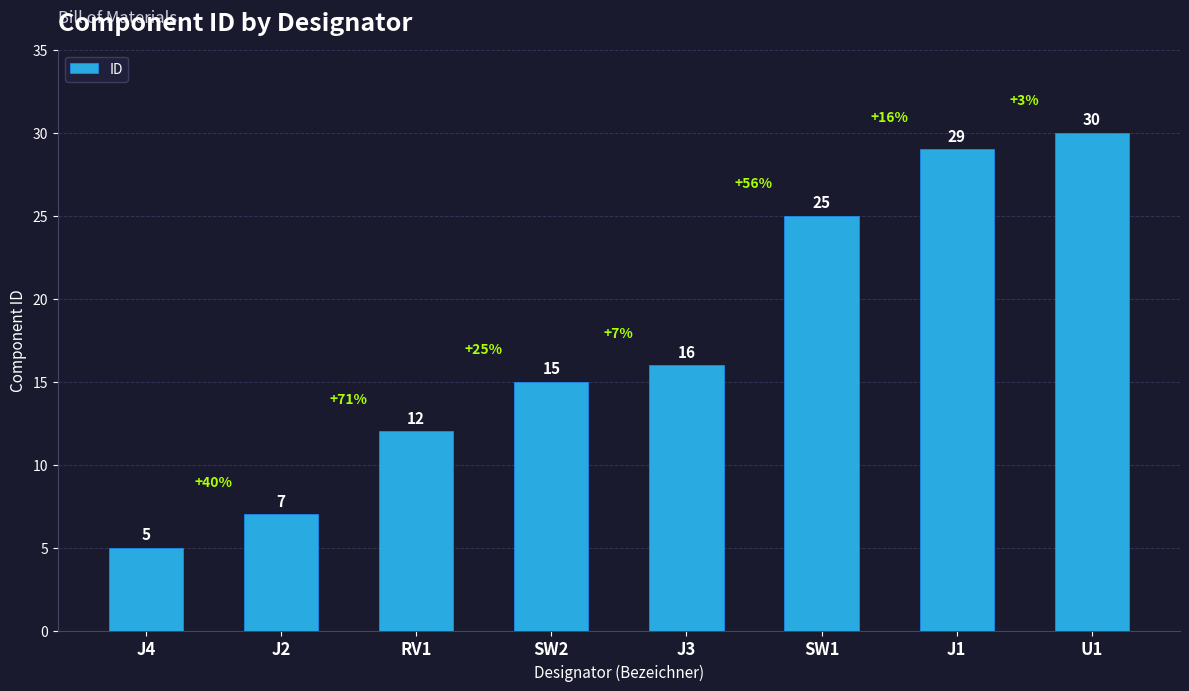

The value at RV1 is 12. True or false?

True